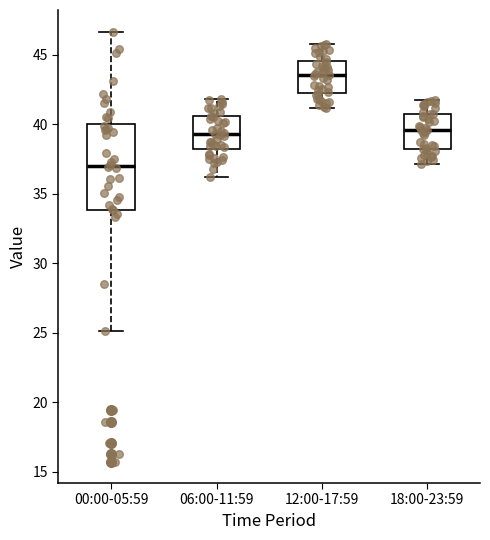

Where is the lower edge of the box for 18:00-23:59 on the y-axis? The values are not printed on the chart, so give them approximately, as read against the axis.

38.0